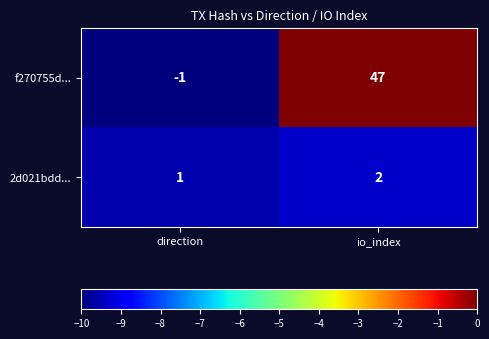

What is the difference between the highest and lowest values at direction?

2